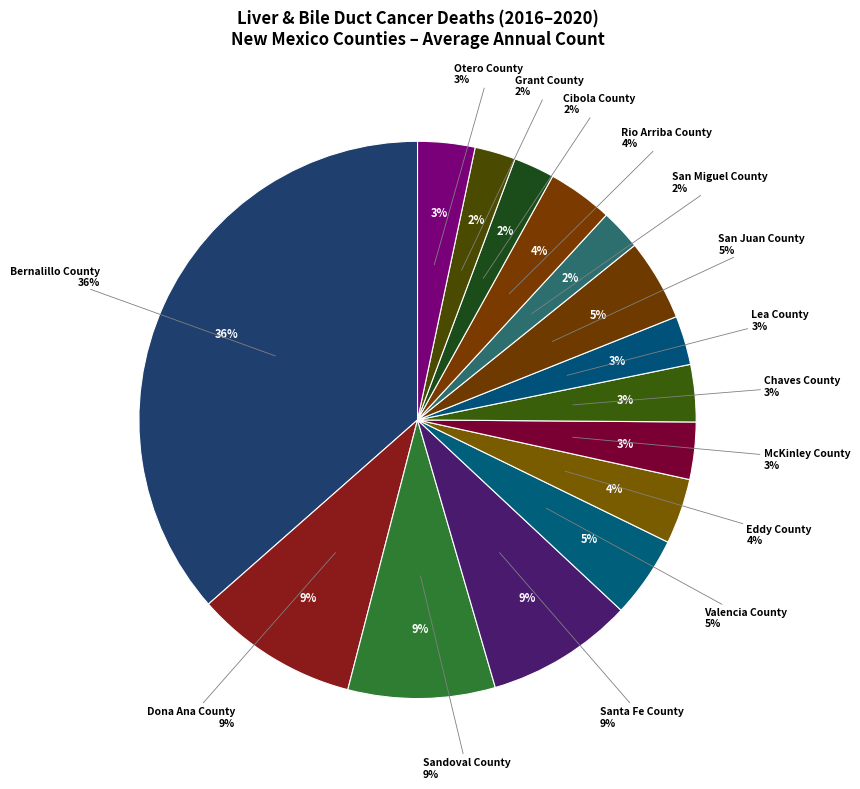

Which category has the smallest portion of the pie?

San Miguel County